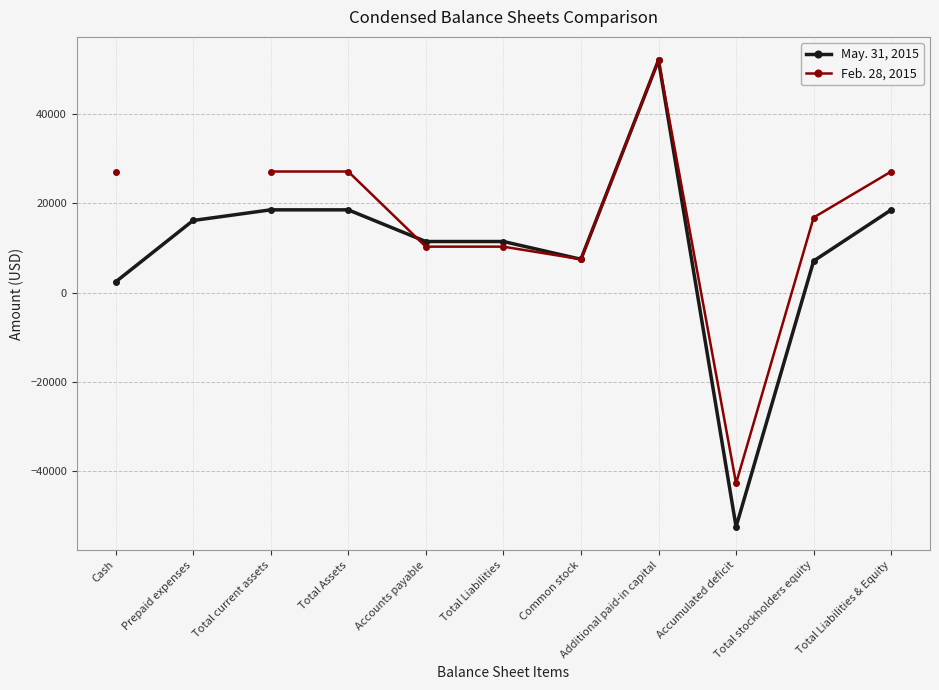

What is the highest value of the May. 31, 2015 series?

52025